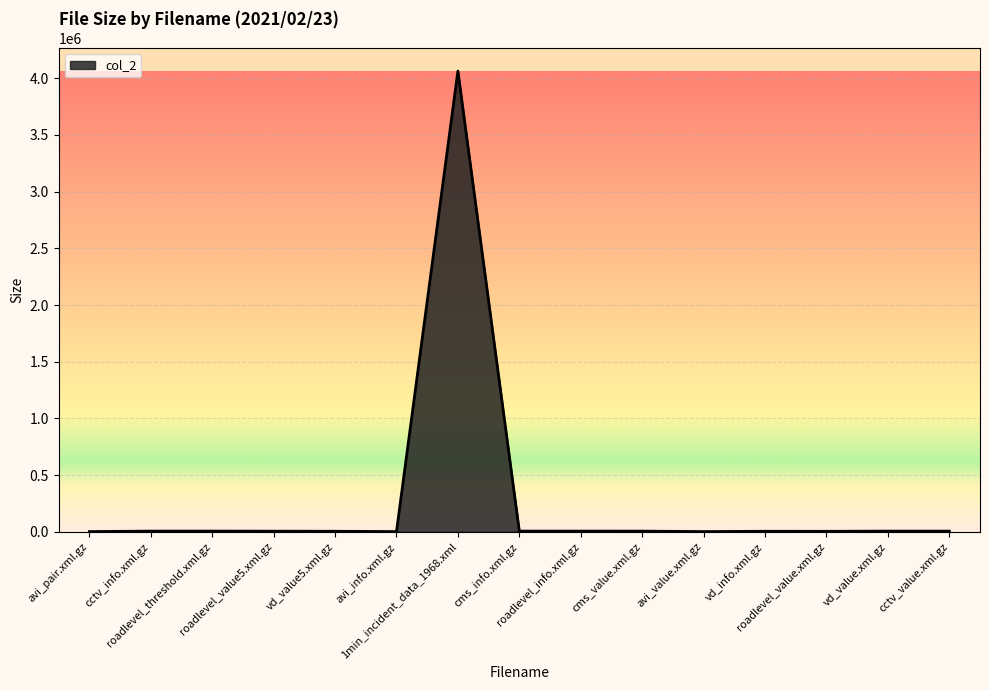

What is the difference between the maximum and minimum values?

4062560